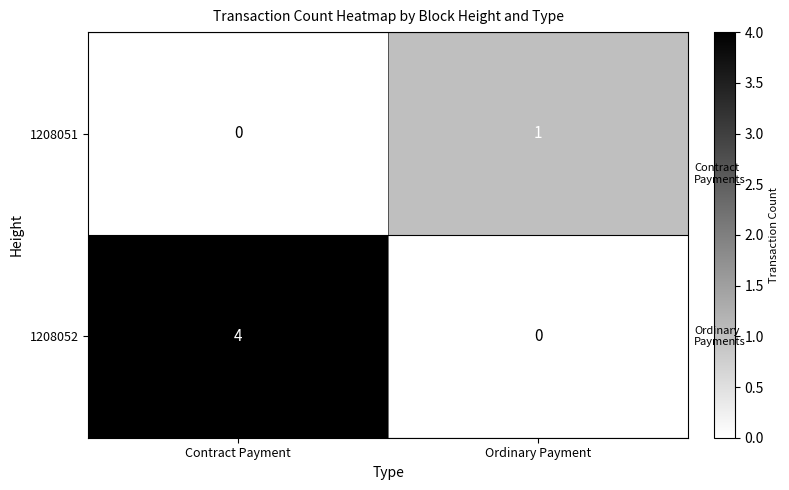

At Contract Payment, list the series in order from smallest to largest.

1208051, 1208052